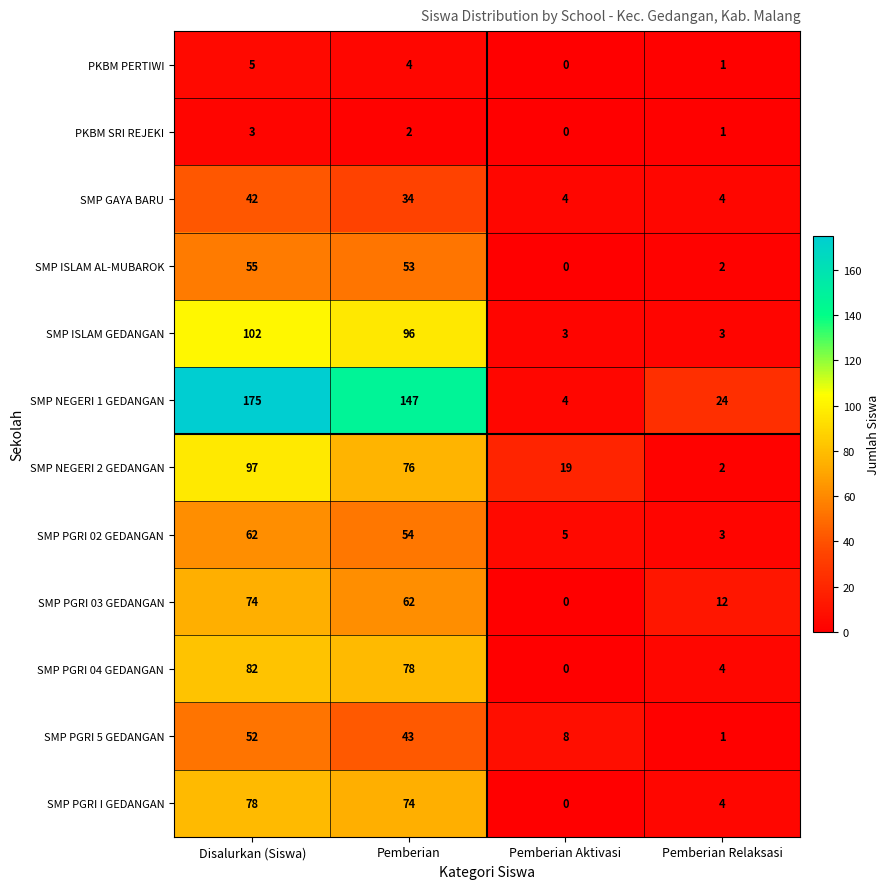

The SMP PGRI 03 GEDANGAN series shows 24 at Pemberian Aktivasi. True or false?

False